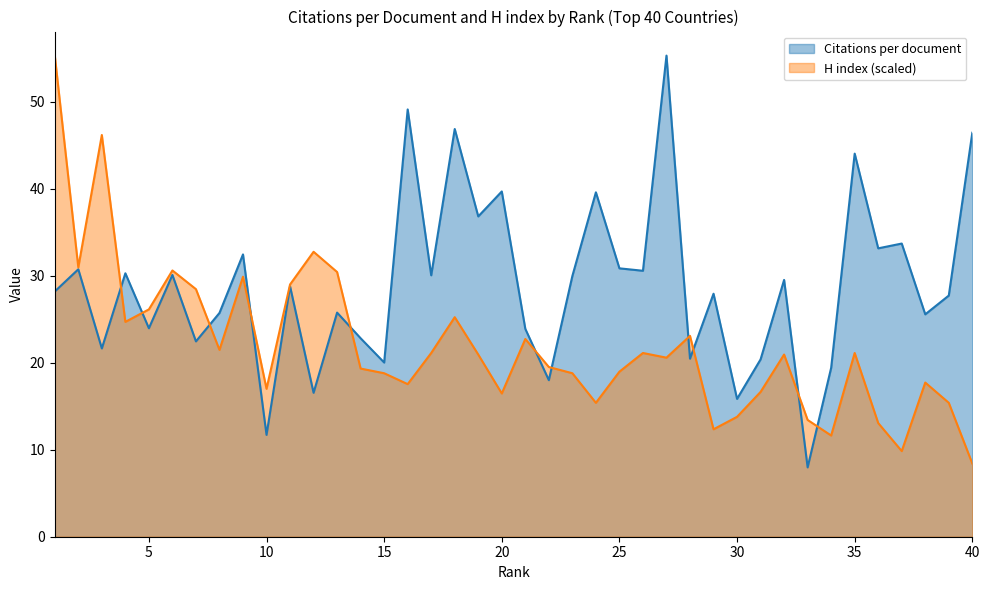

Where do H index and Citations per document first cross each other?

3 and 4